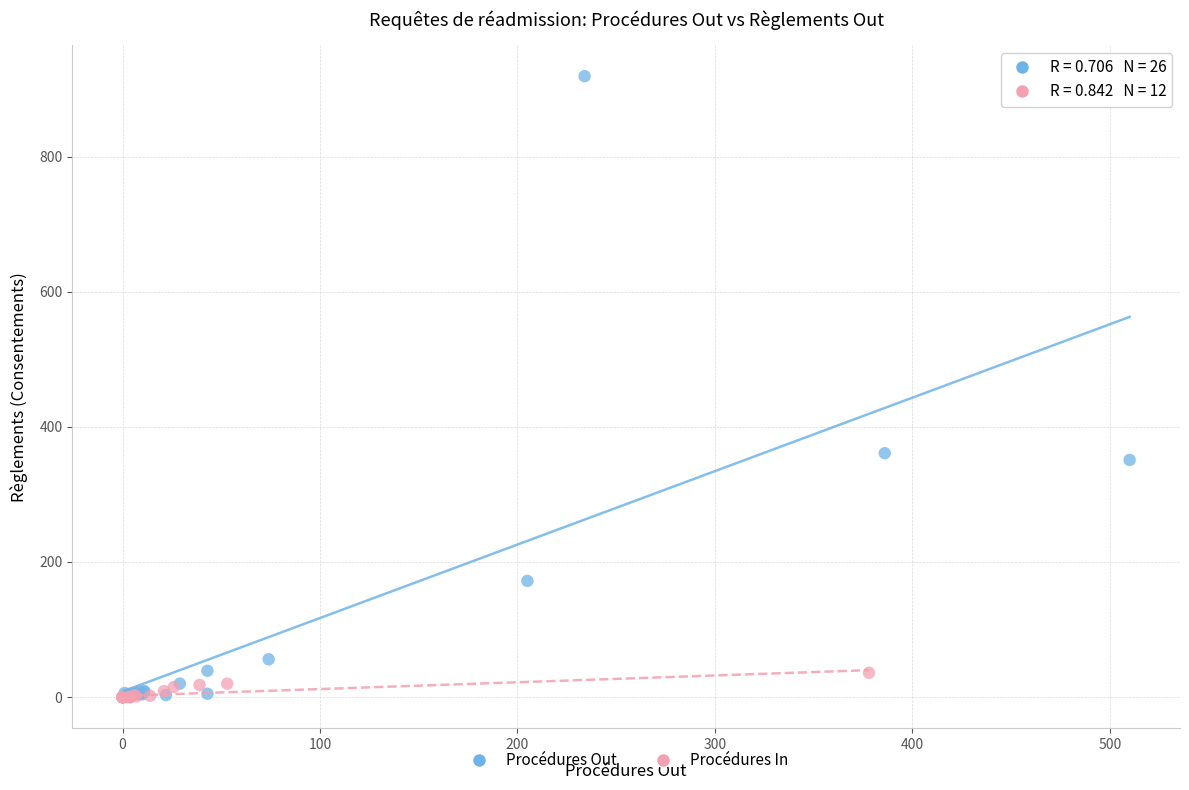

Which series reaches the maximum Y coordinate?

Procédures Out